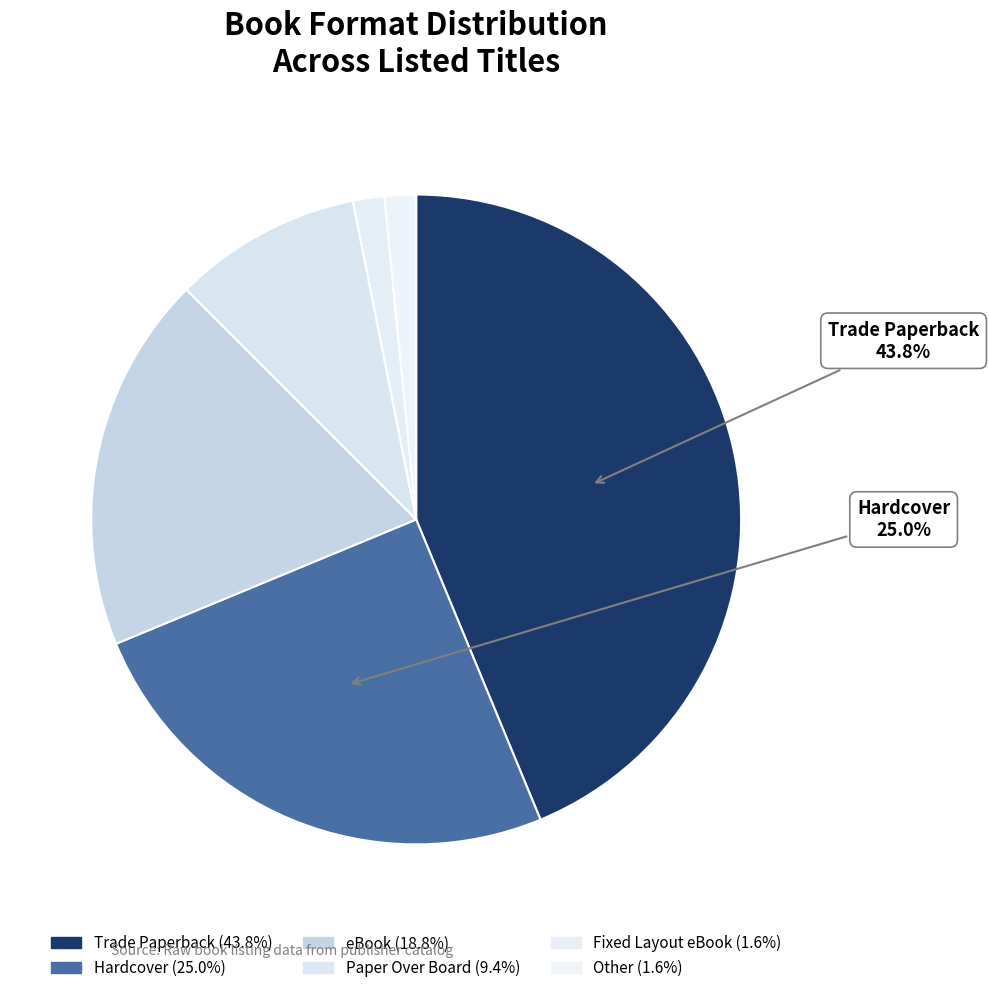

Rank the categories by value from highest to lowest.

Trade Paperback, Hardcover, eBook, Paper Over Board, Fixed Layout eBook, Other